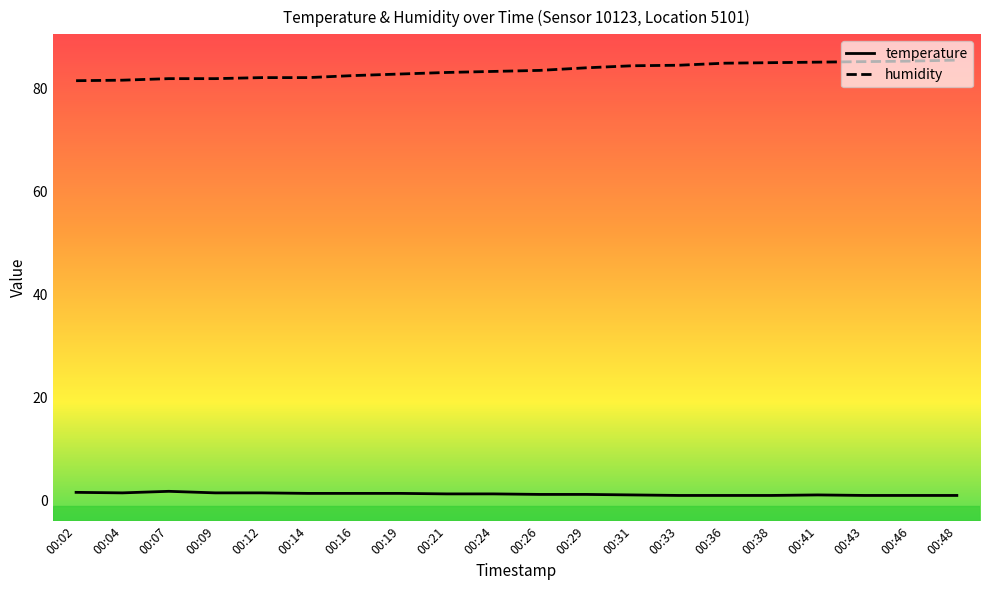

Does the chart display data point markers on the line(s)?

No